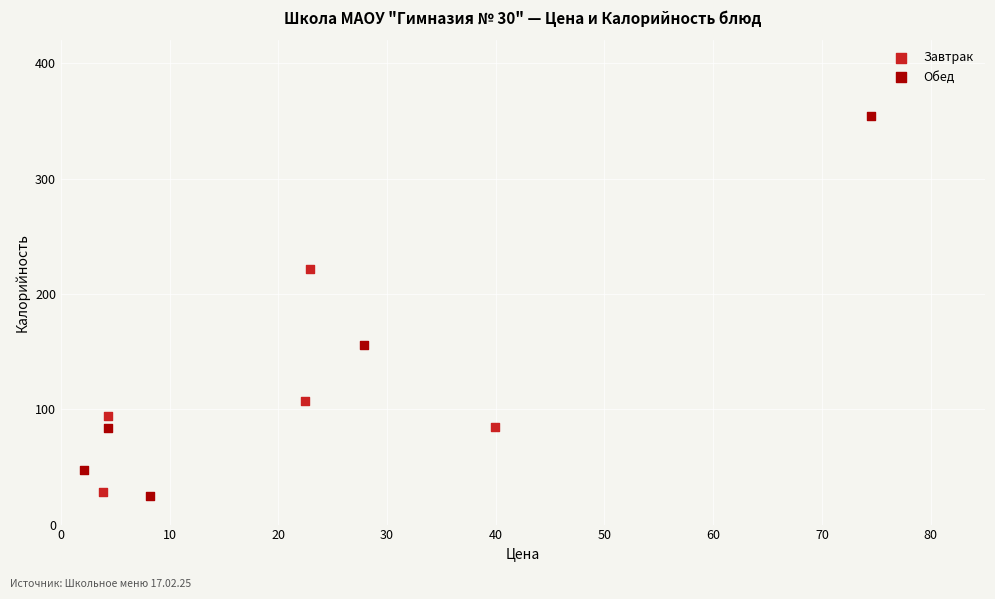

Which series has the largest Y range (max minus min)?

Обед